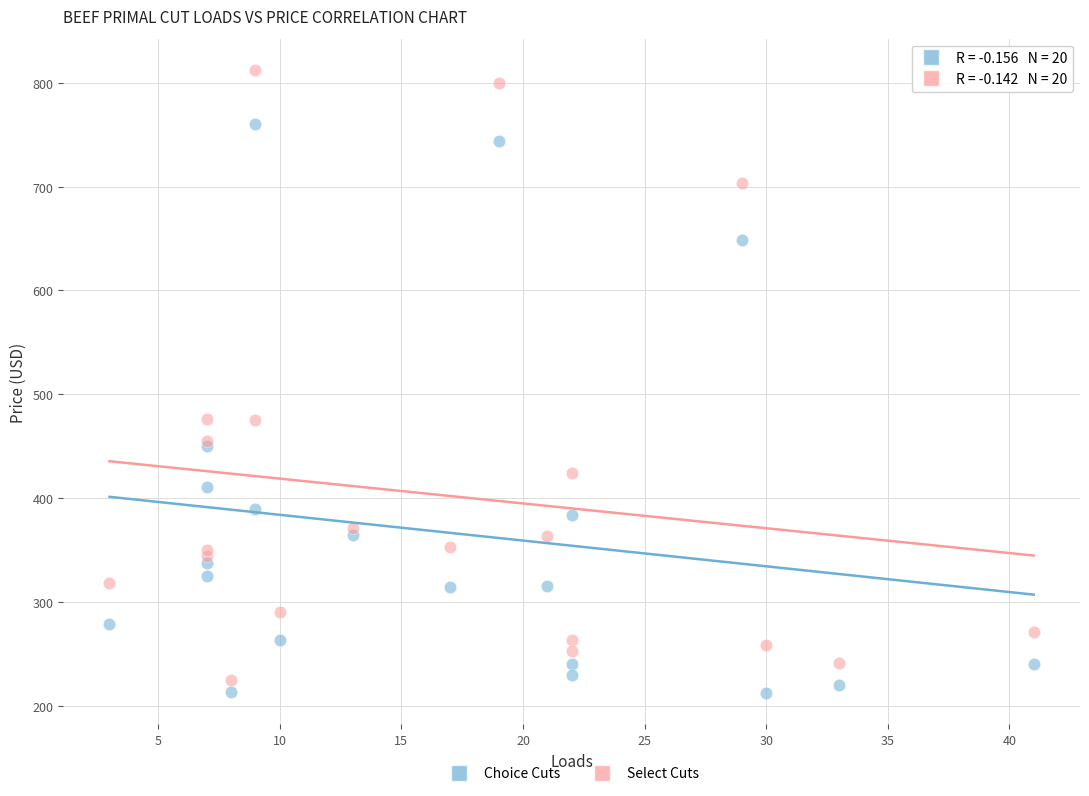

What is the X range (max minus min) for the scatter plot?

38.0